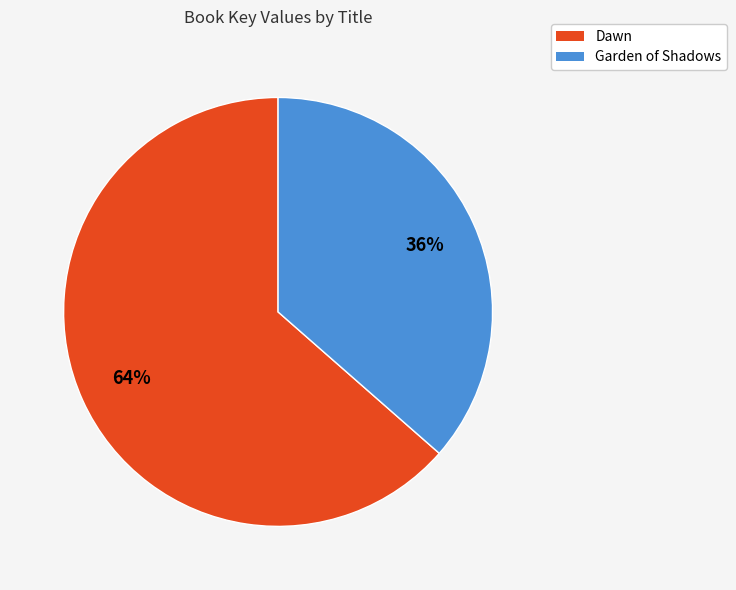

To the nearest percent, what is the average slice percentage?

50%